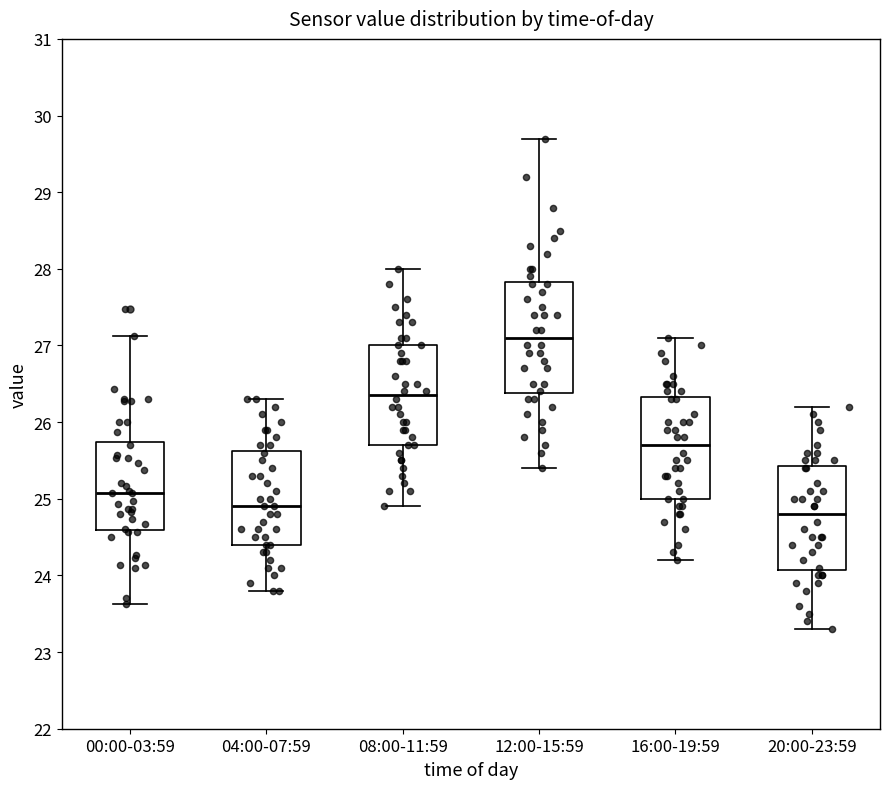

Where is the upper edge of the box for 12:00-15:59 on the y-axis? The values are not printed on the chart, so give them approximately, as read against the axis.

27.8